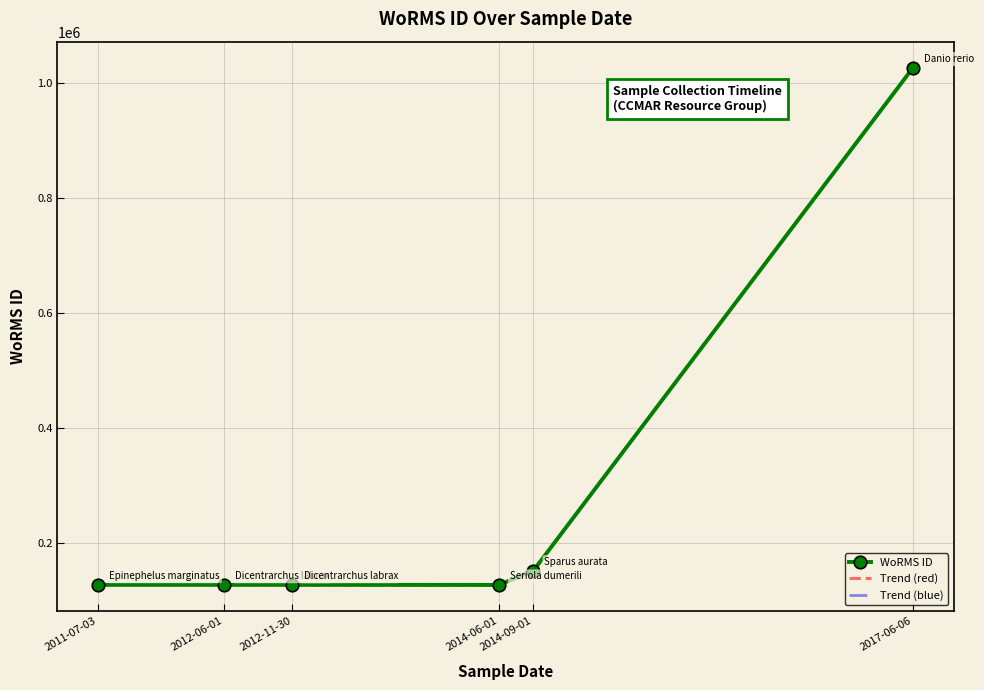

At which category is the sum across all series the highest?

2017-06-06